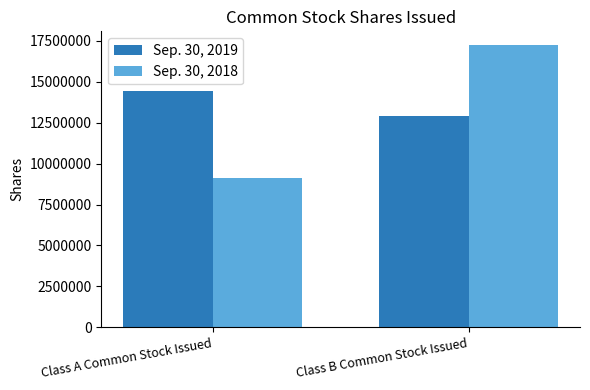

What is the sum of all Sep. 30, 2019 values?

27365752